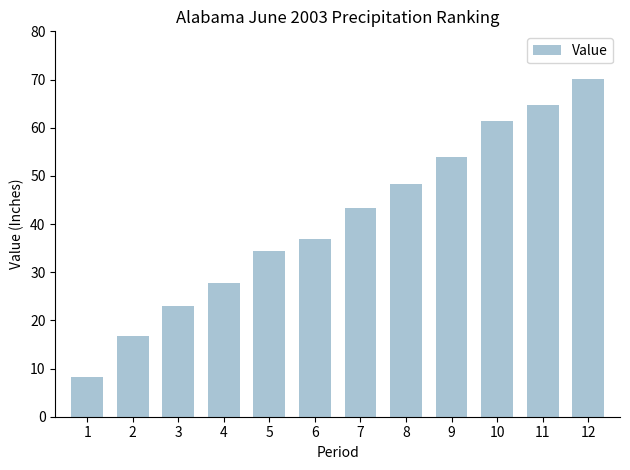

How many bars are there in total?

12